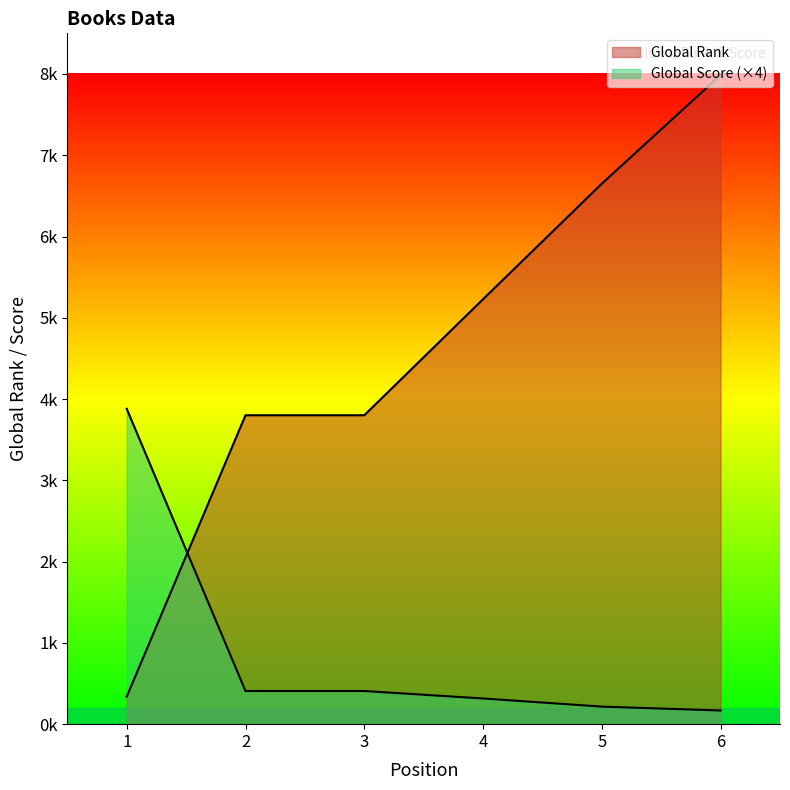

What is the maximum value for Global Score?

3880